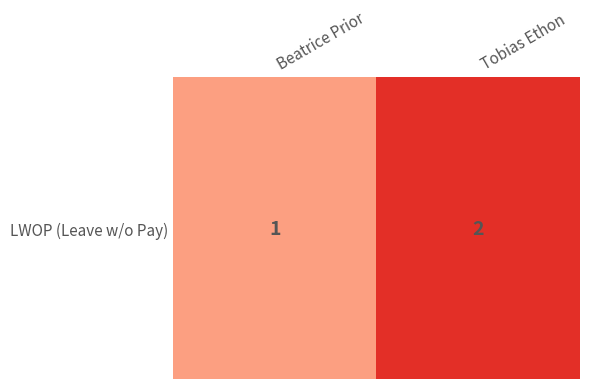

List the labels in order of value, smallest first.

Beatrice Prior, Tobias Ethon